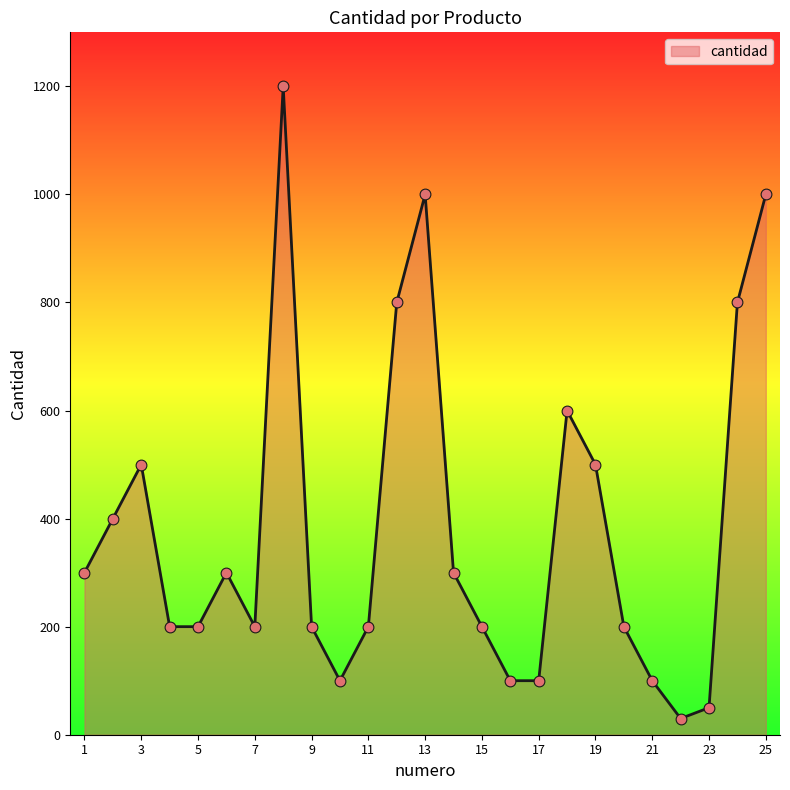

What is the smallest value displayed?

30